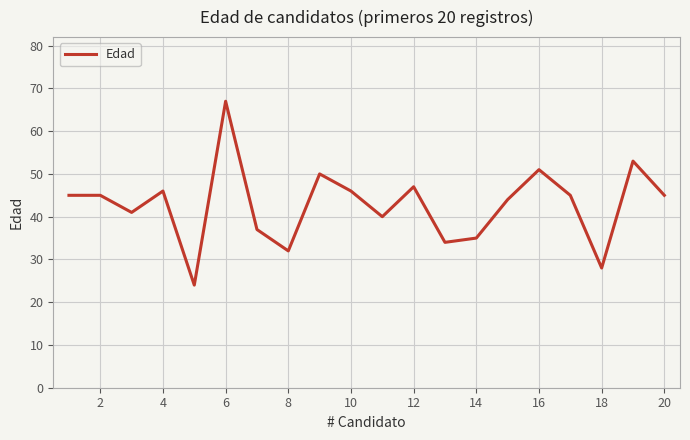

What is the difference between the maximum and minimum values?

43